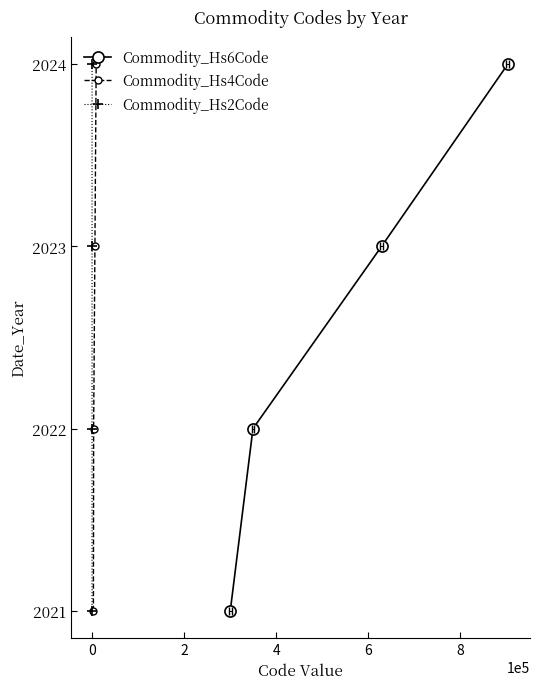

True or false: Commodity_Hs4Code has a value of 2762 at −2.

False